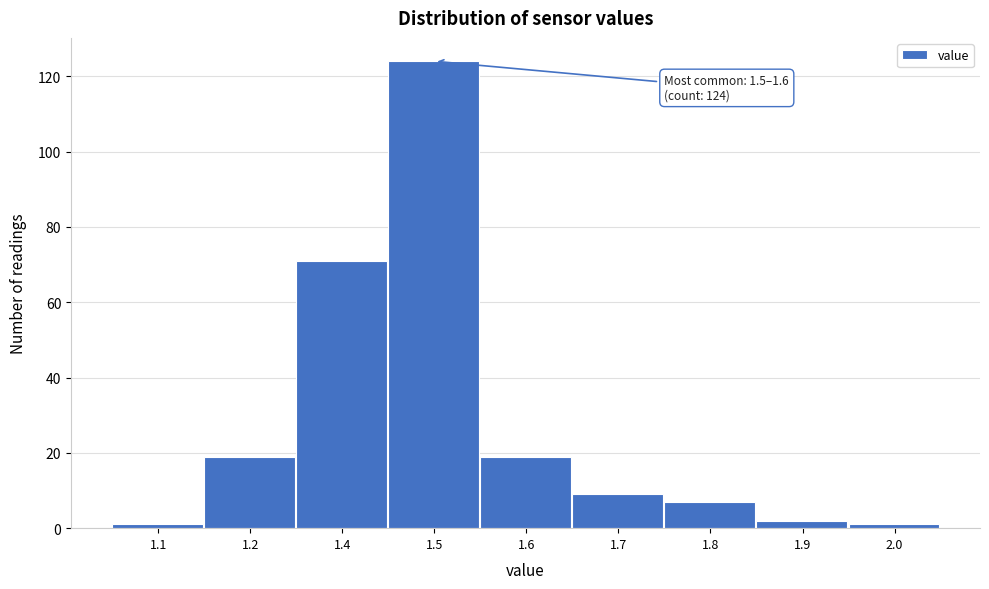

Reading left to right, list all the values displayed in this chart.

1	19	71	124	19	9	7	2	1